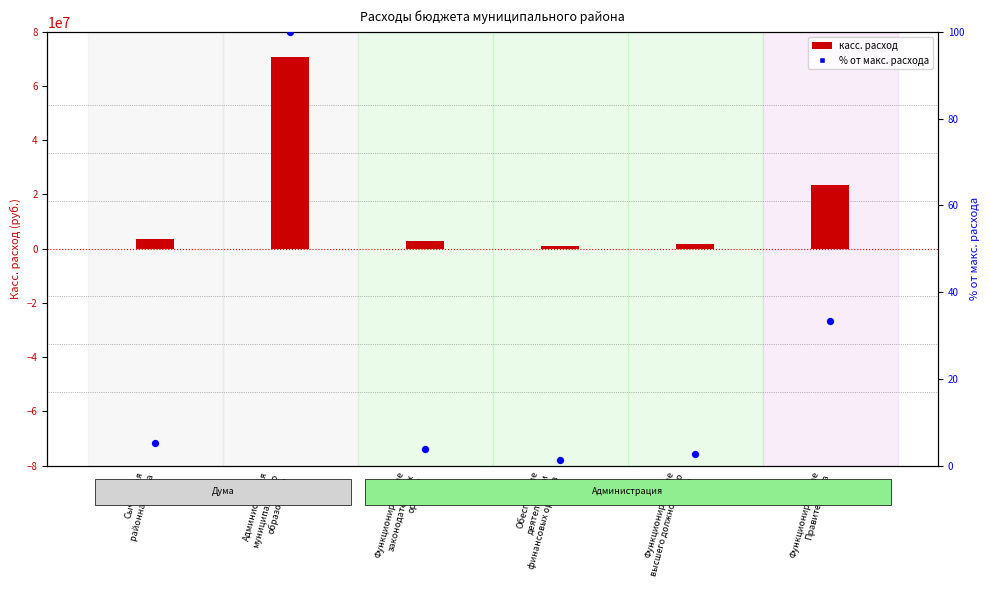

Which series reaches the maximum Y coordinate?

Касс. расход (руб.)